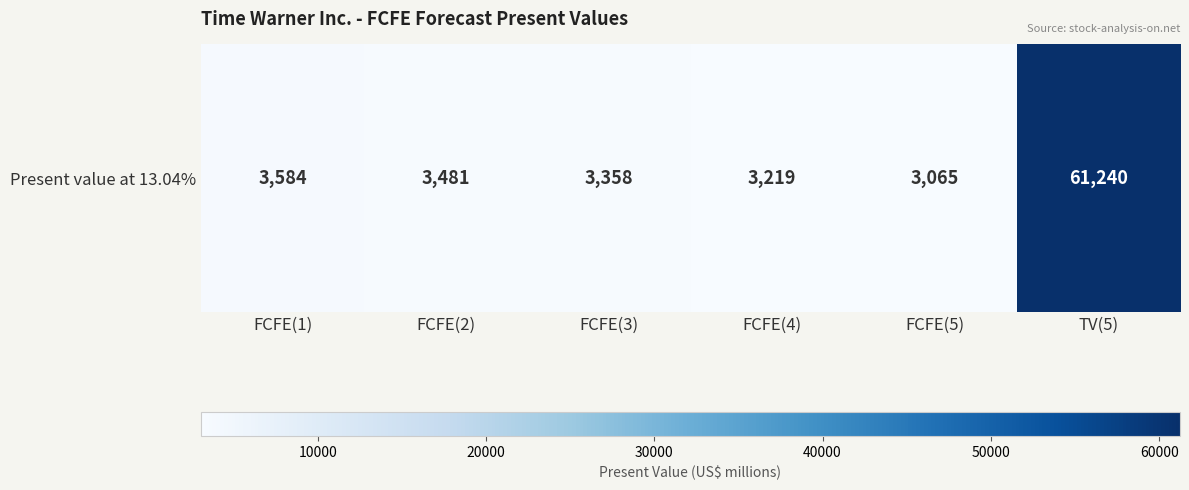

Read the value at FCFE(3), to the nearest 10.

3360